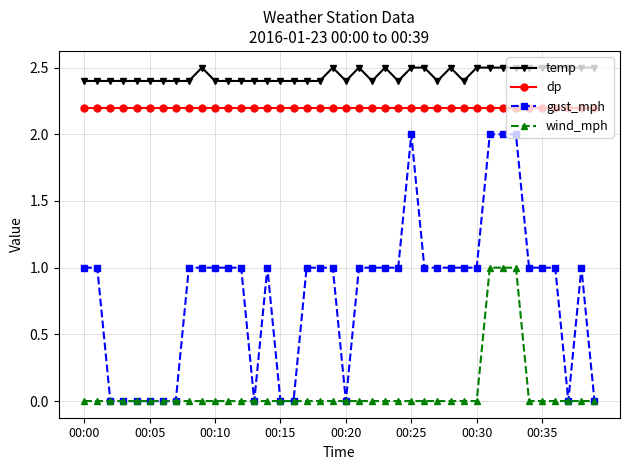

Which series has the widest spread of values?

gust_mph